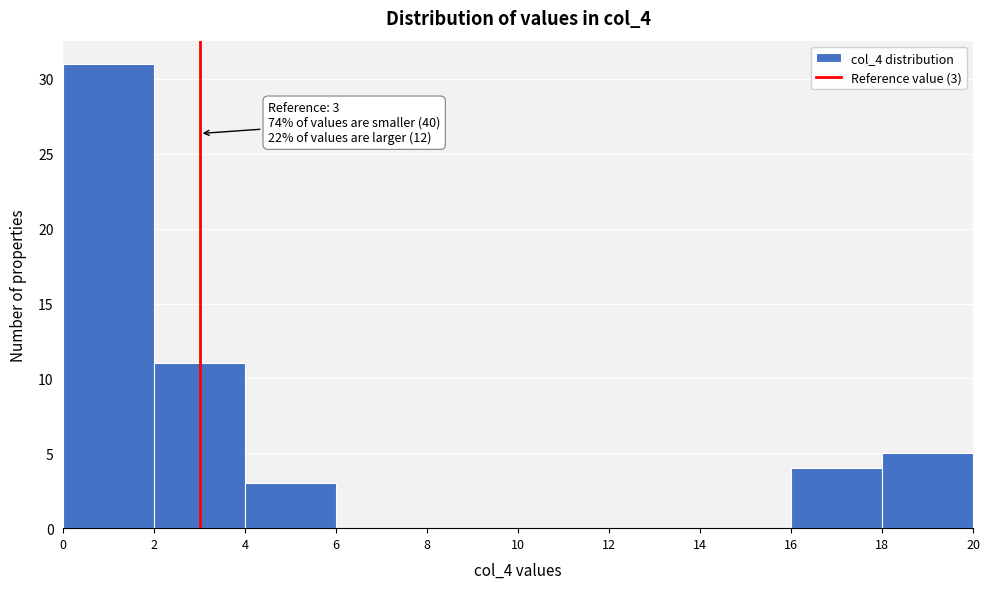

Which range on the x-axis has the tallest bar?

0 to 2